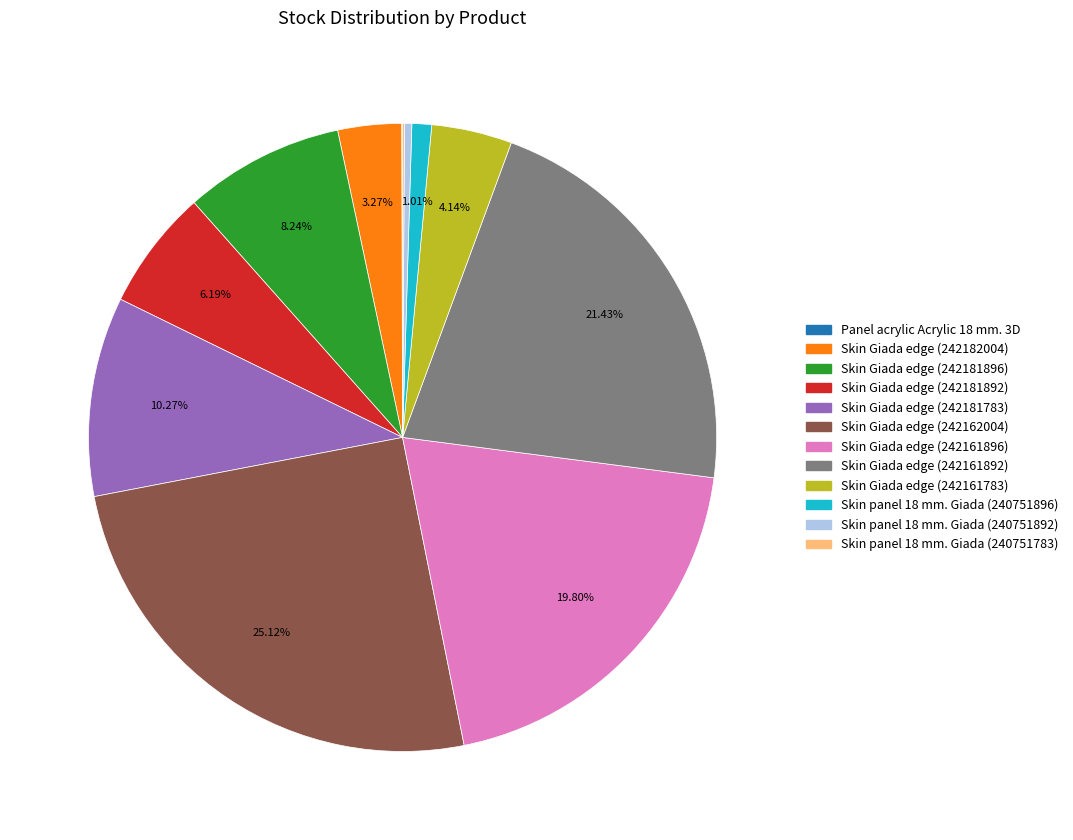

True or false: Skin Giada edge (242182004) accounts for 3% of the total.

True